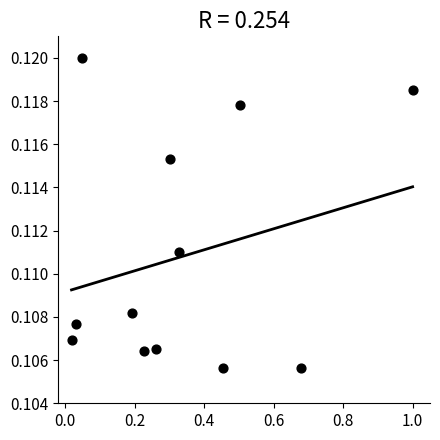

What is the range of X values (max minus min)?

1.0